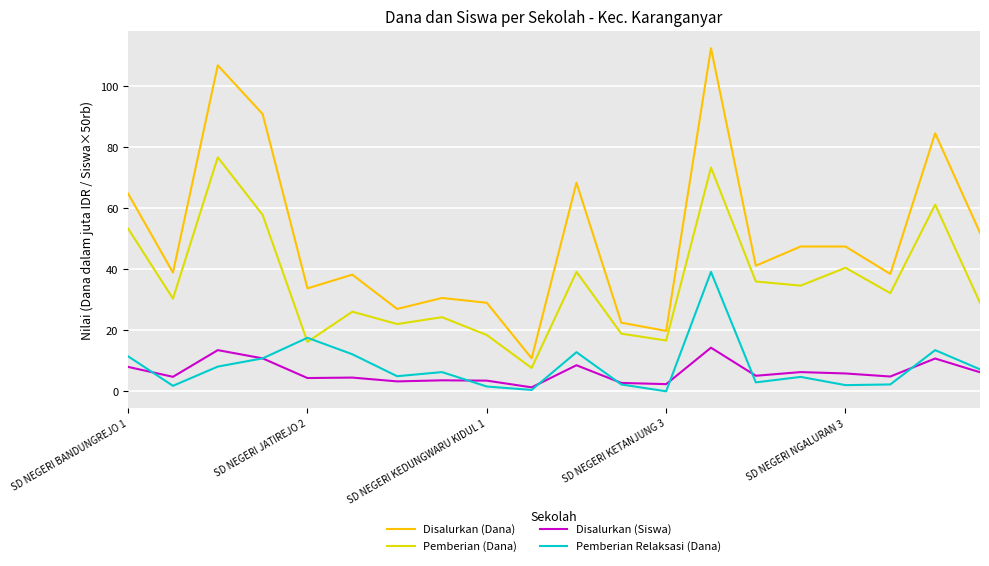

What is the maximum value for Disalurkan (Dana)?

112.5